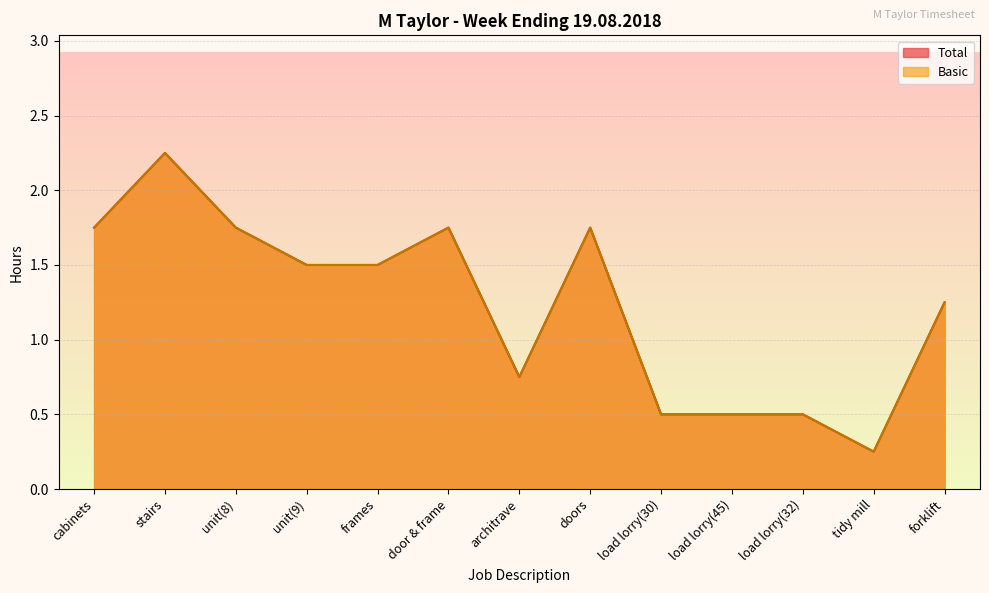

True or false: Total and Basic cross at least once.

False